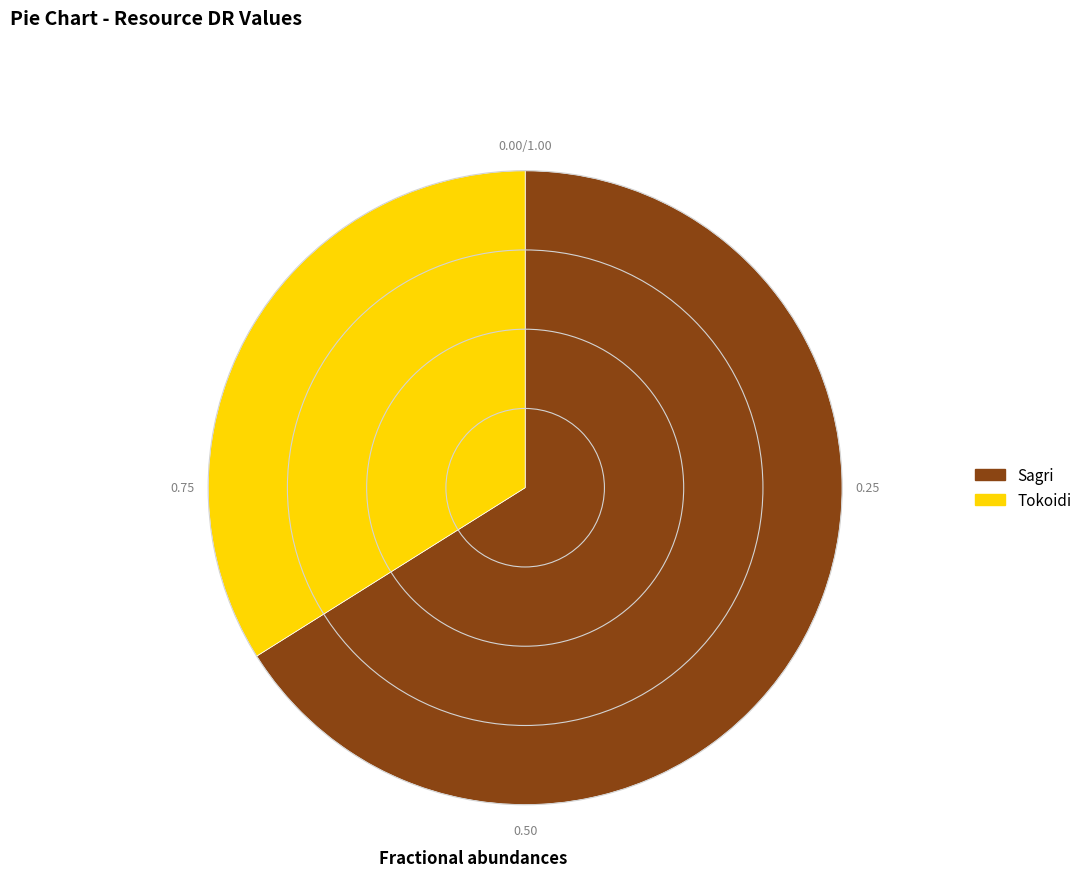

Which category has the smallest portion of the pie?

Tokoidi